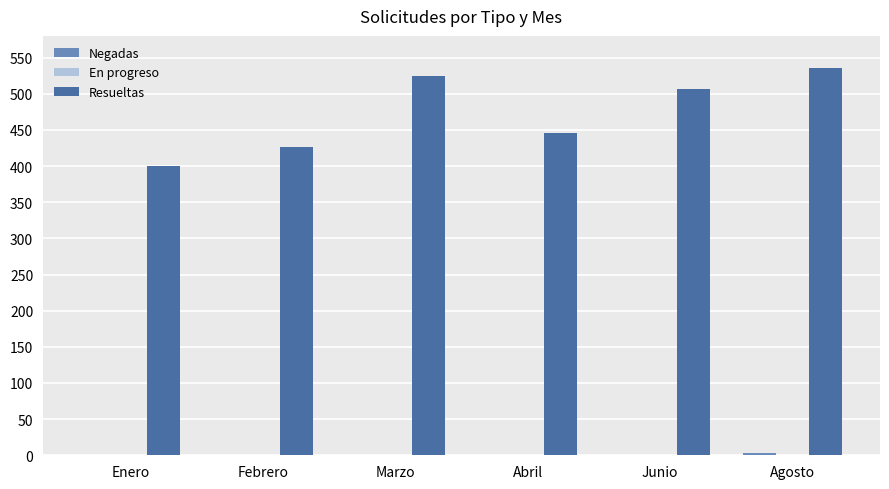

Count the number of categories in the chart.

6